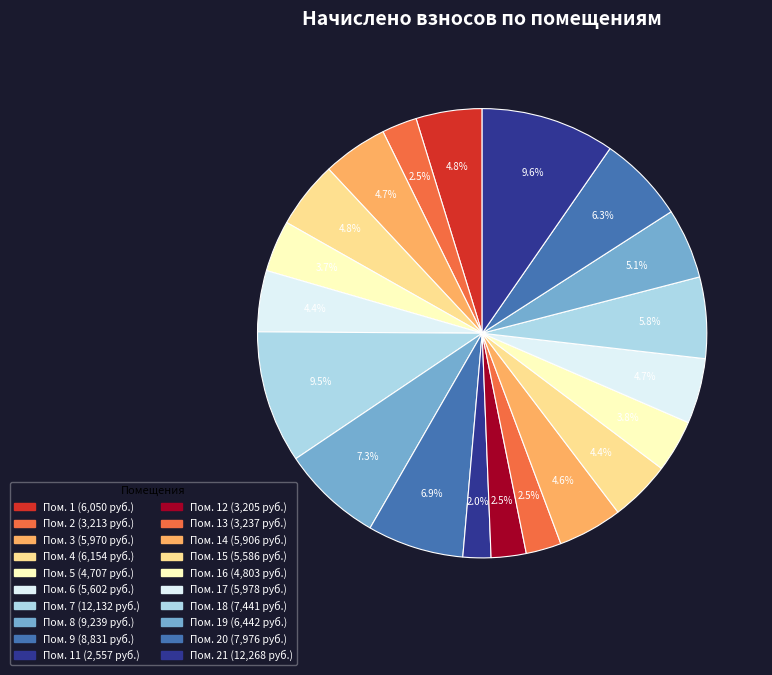

Is there a majority slice in this chart?

No